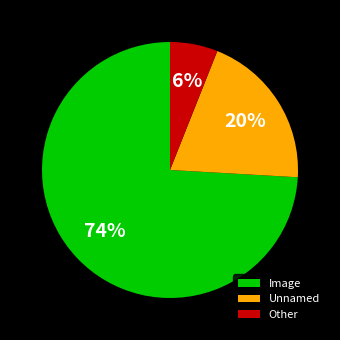

Combined, do Other and Unnamed account for over 50%?

No